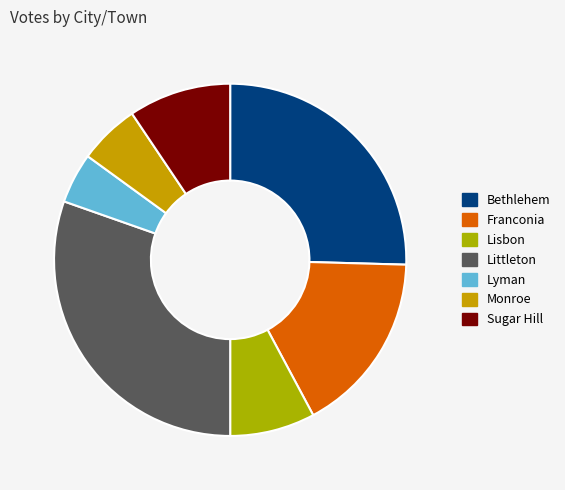

Is there a majority slice in this chart?

No